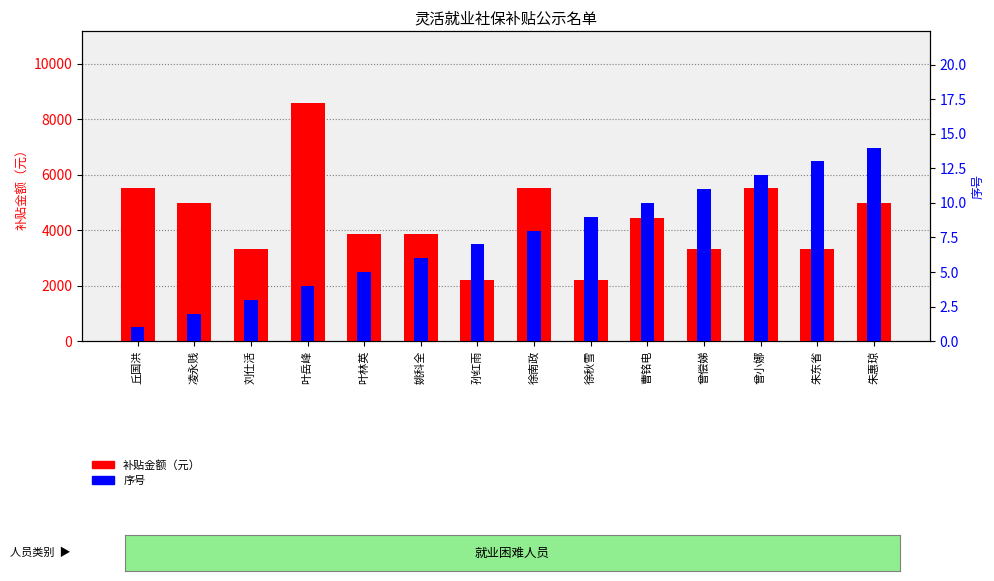

What is the sum of the 补贴金额（元） values at 叶林英 and 徐秋雪?

6083.9